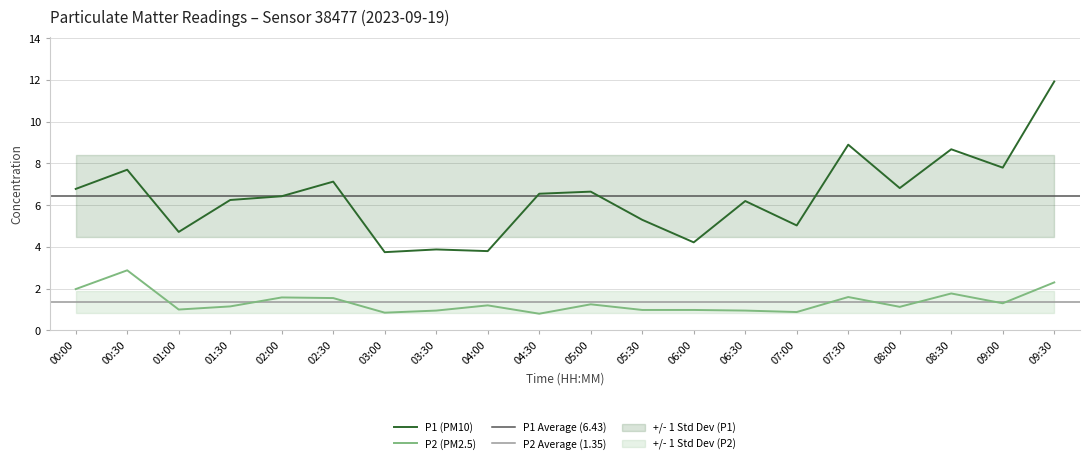

True or false: P1 has more than 2 interior local peaks.

True